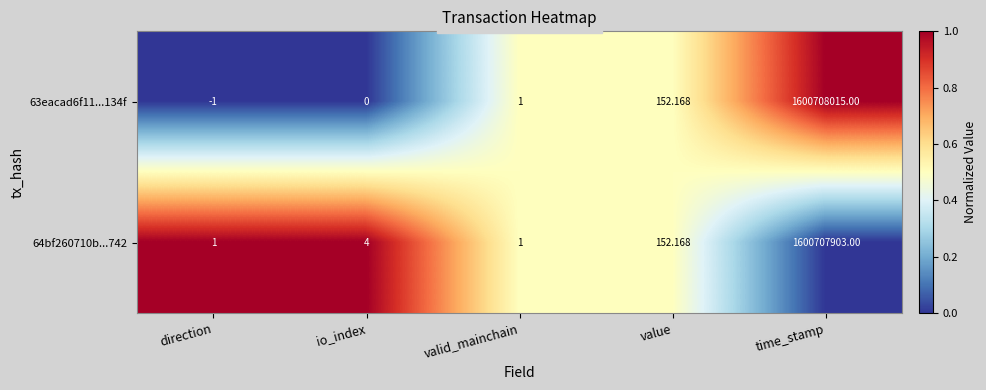

Where is 64bf260710b...742 nearest to the value 800353952?

value